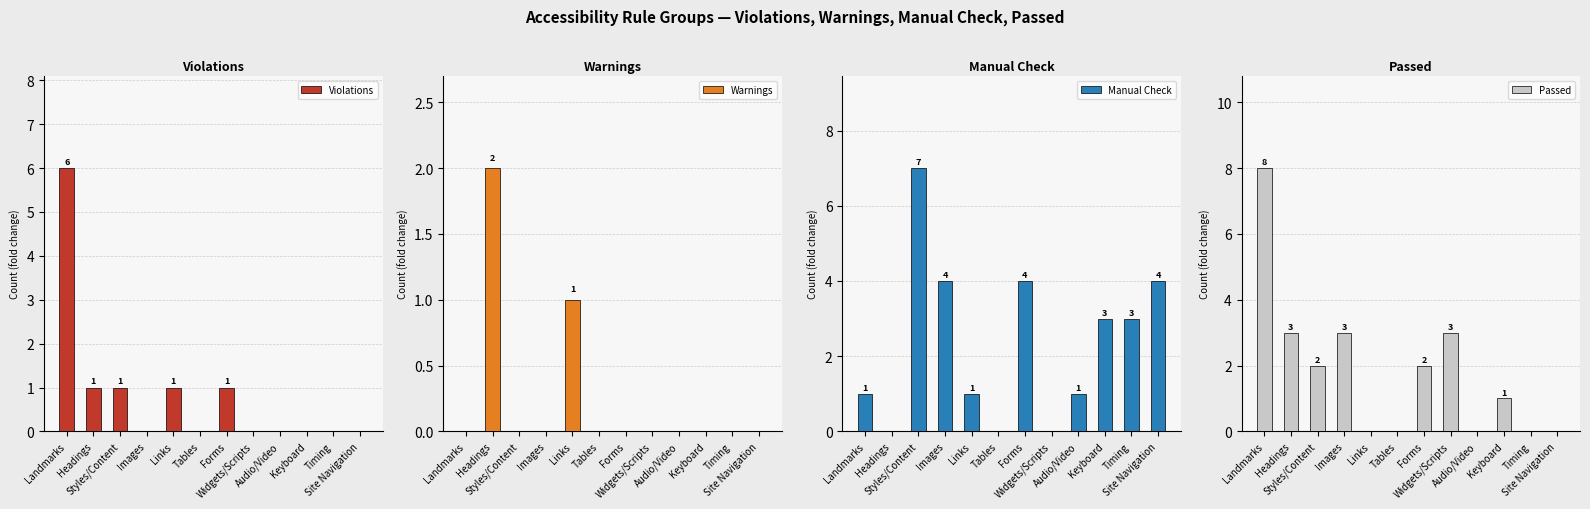

Is it true that Passed equals -3 at Timing?

False